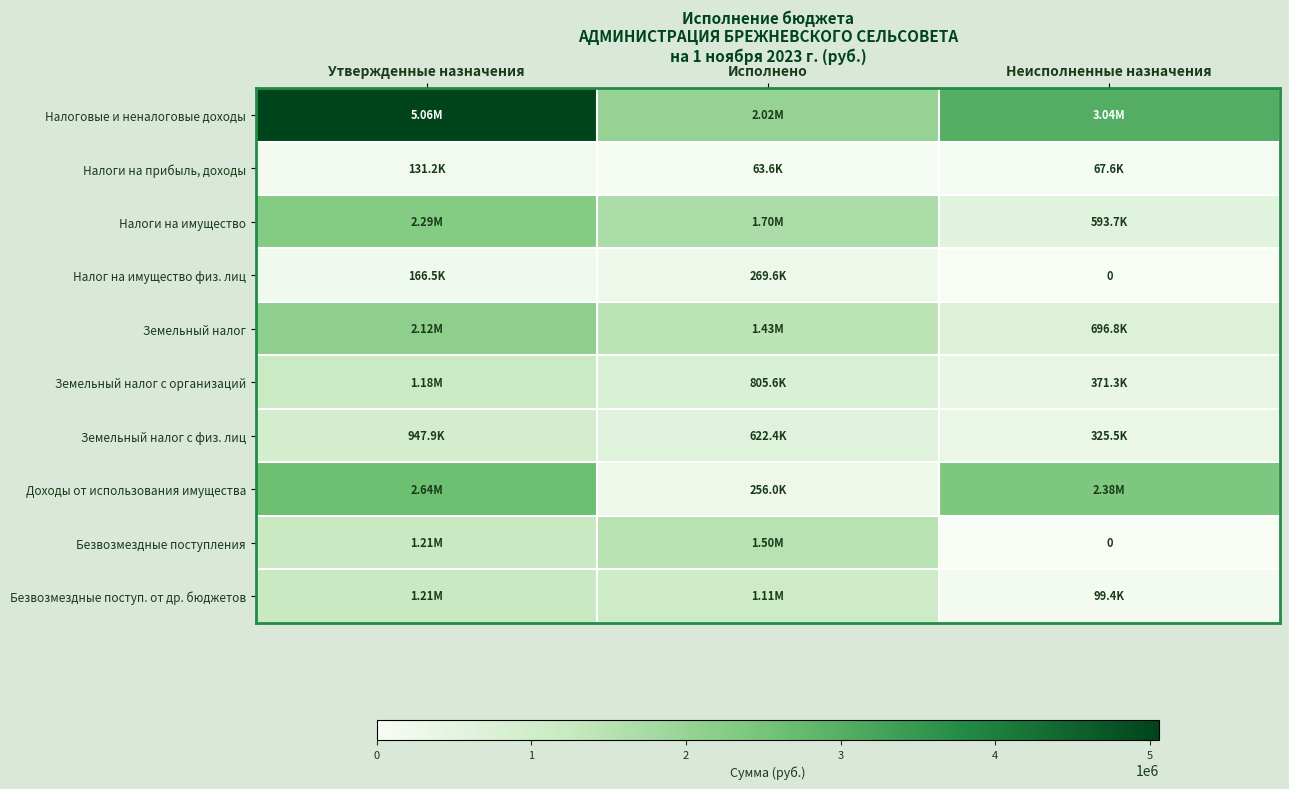

Read the Земельный налог с физ. лиц value at Исполнено.

622369.9